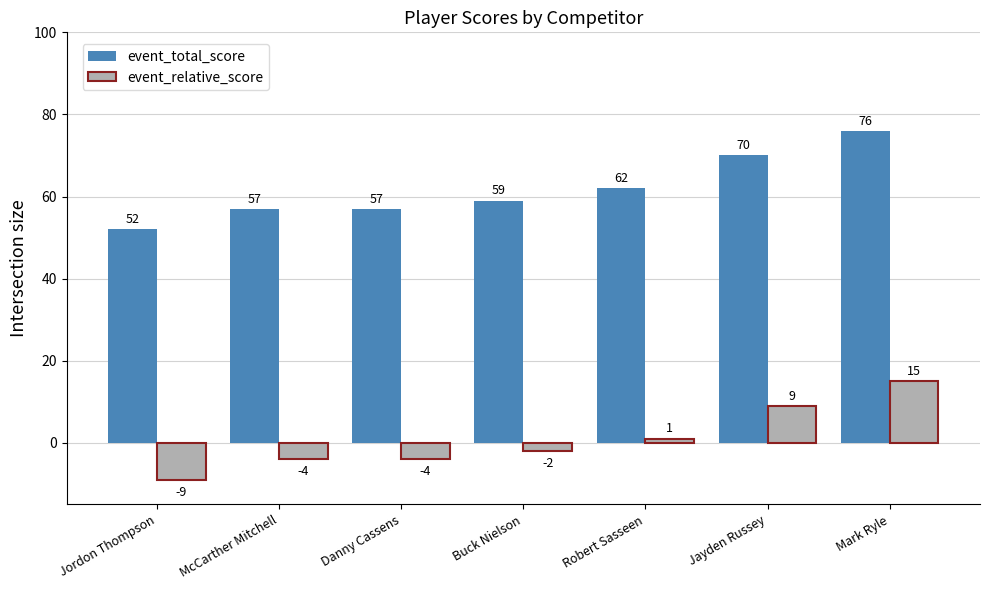

The event_relative_score series shows -3 at Jordon Thompson. True or false?

False